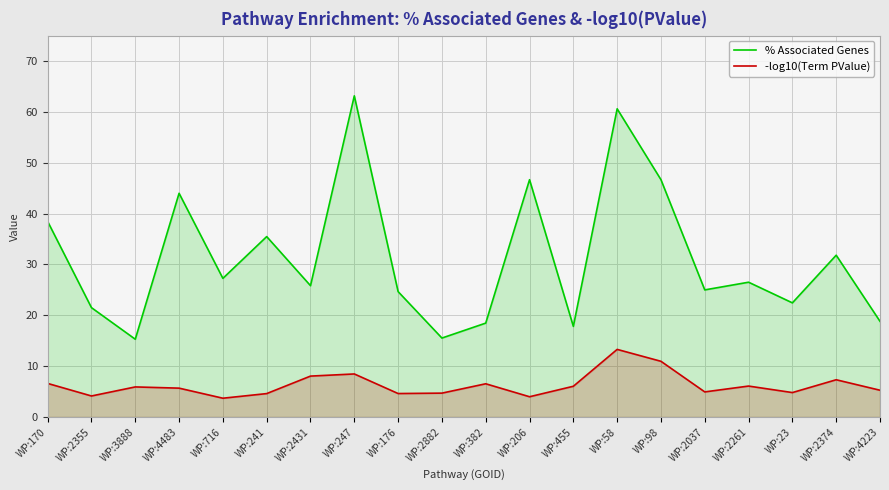

What is the approximate value of -log10(Term PValue) at WP:716?

3.7